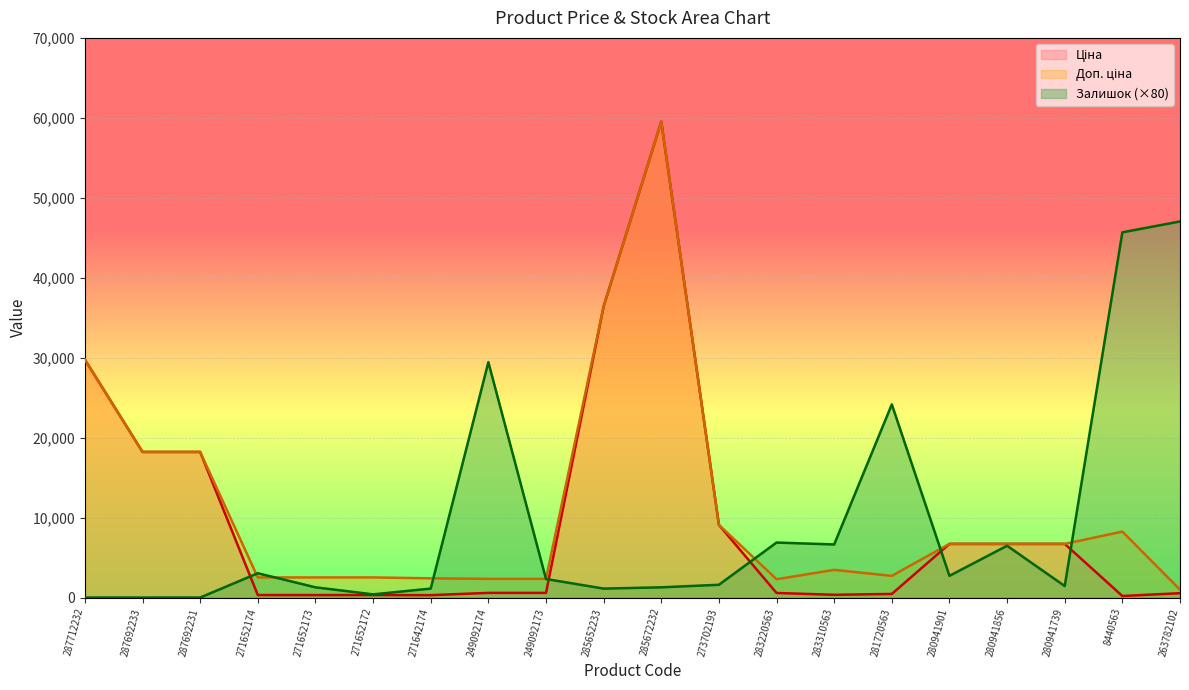

What is the sum of all Доп. ціна values?

223699.2